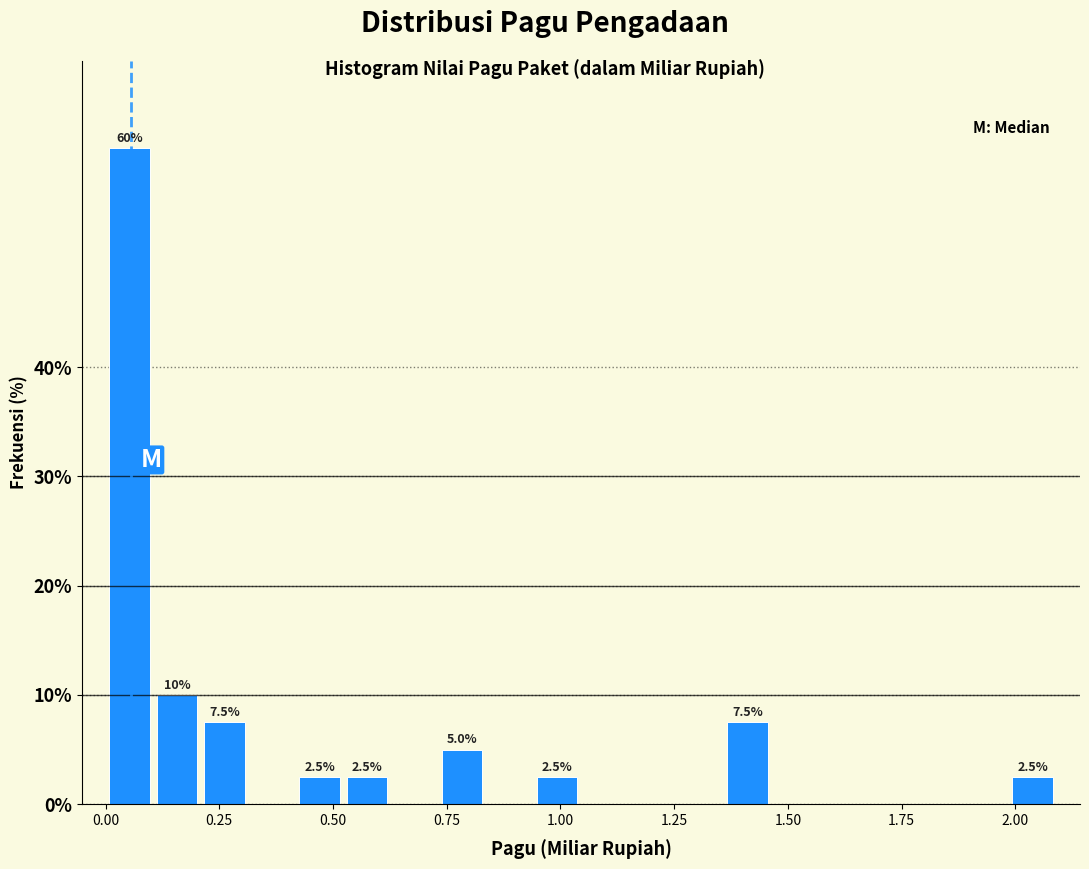

Around what value on the x-axis is the tallest bar? Give the approximate position of its centre, as read against the axis.

0.05